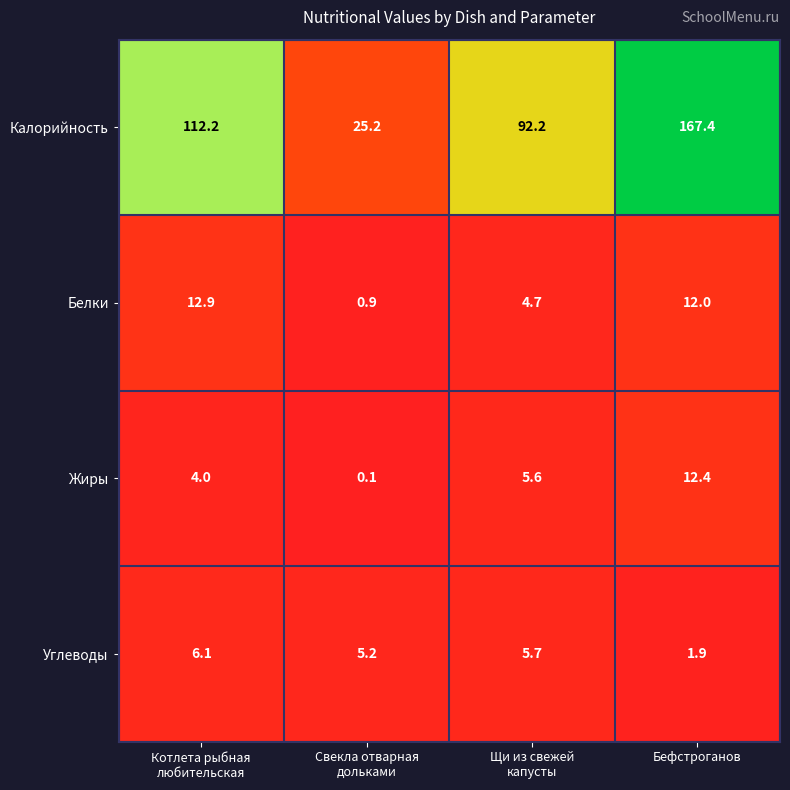

Which series has the largest range (max minus min)?

Калорийность